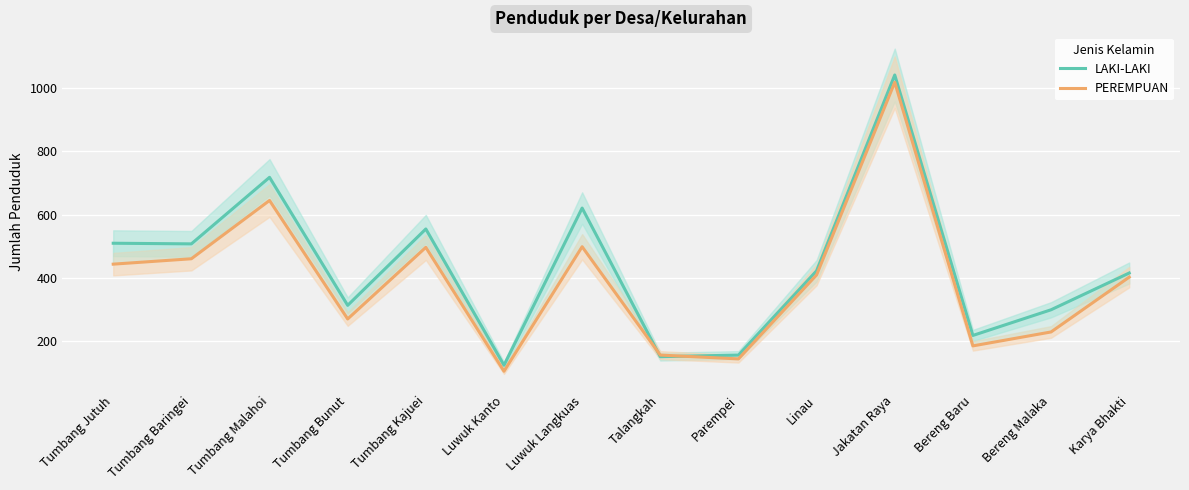

The value of LAKI-LAKI at Tumbang Jutuh is 510. True or false?

True